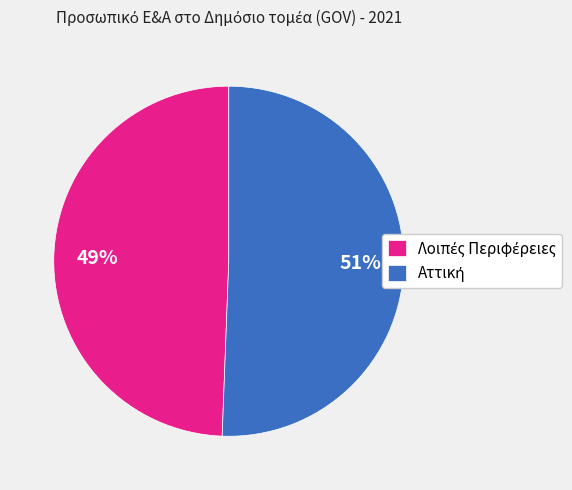

How many slices are in this pie chart?

2